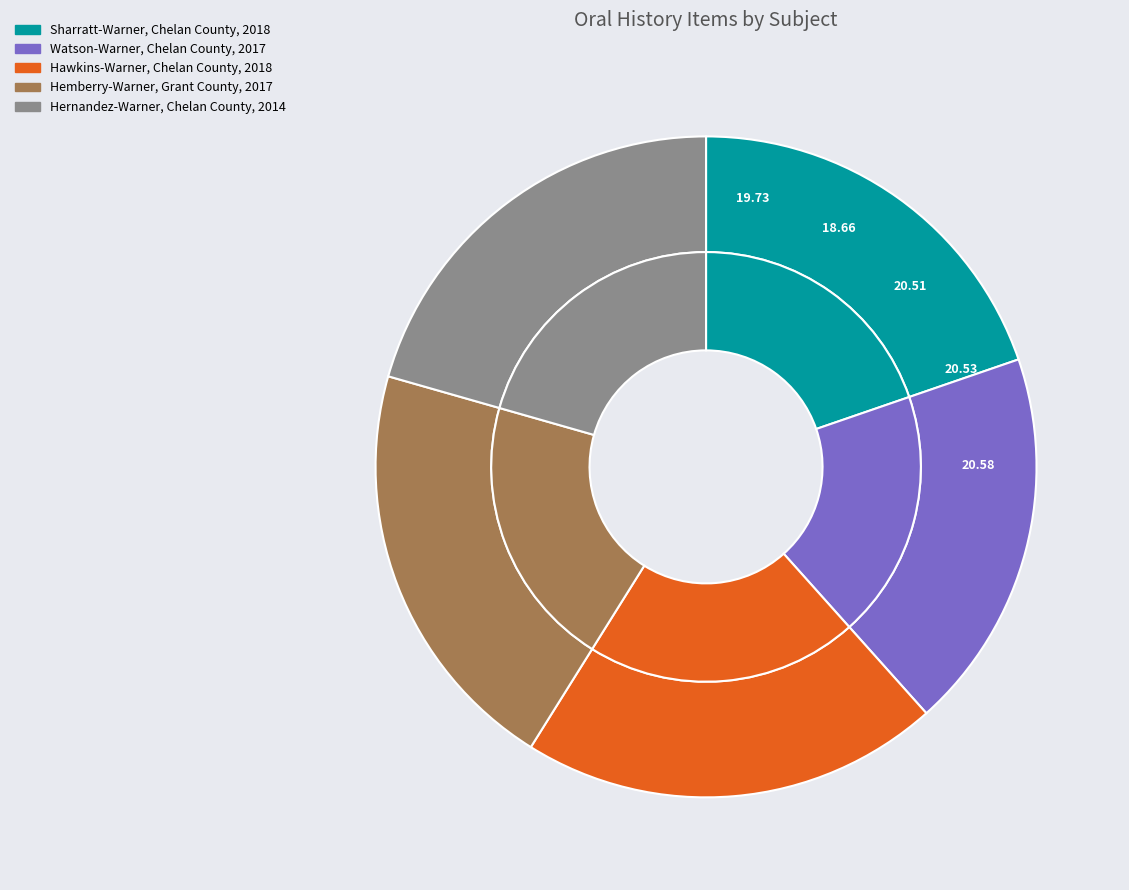

What percentage is NOT represented by Sharratt-Warner, Chelan County, 2018?

80.3%